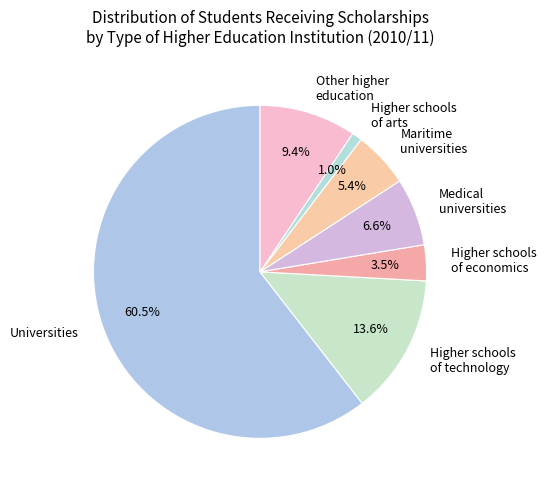

How much of the chart is everything except Universities?

39.5%